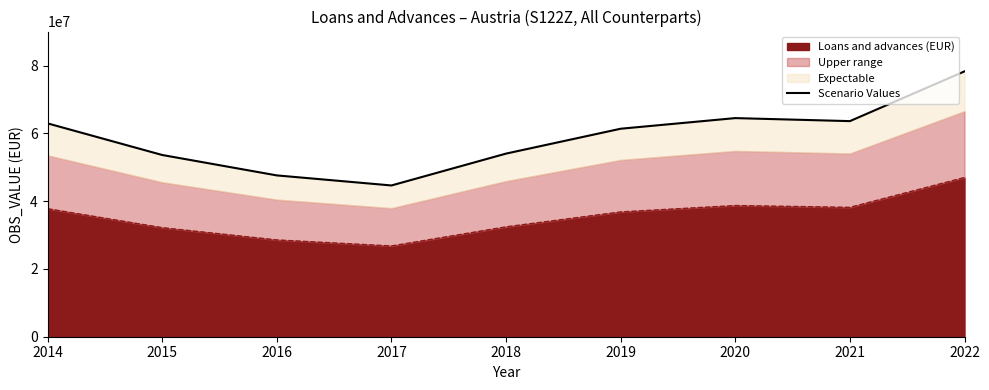

The value of Loans and advances (EUR) at 2019 is 36809892.0. True or false?

True